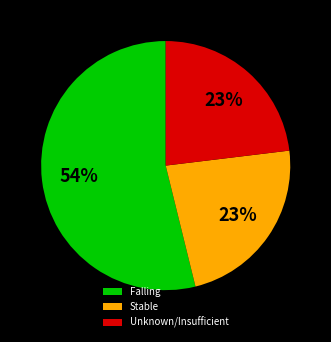

To the nearest percent, what percentage of the pie is Stable?

23%